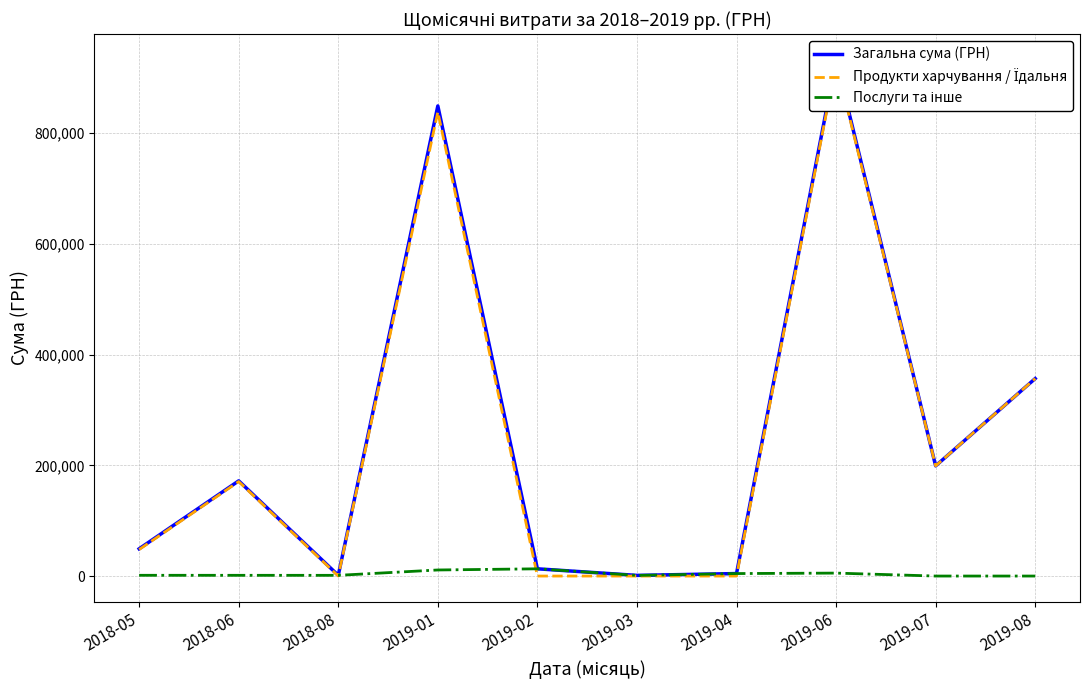

How many lines are shown in the chart?

3